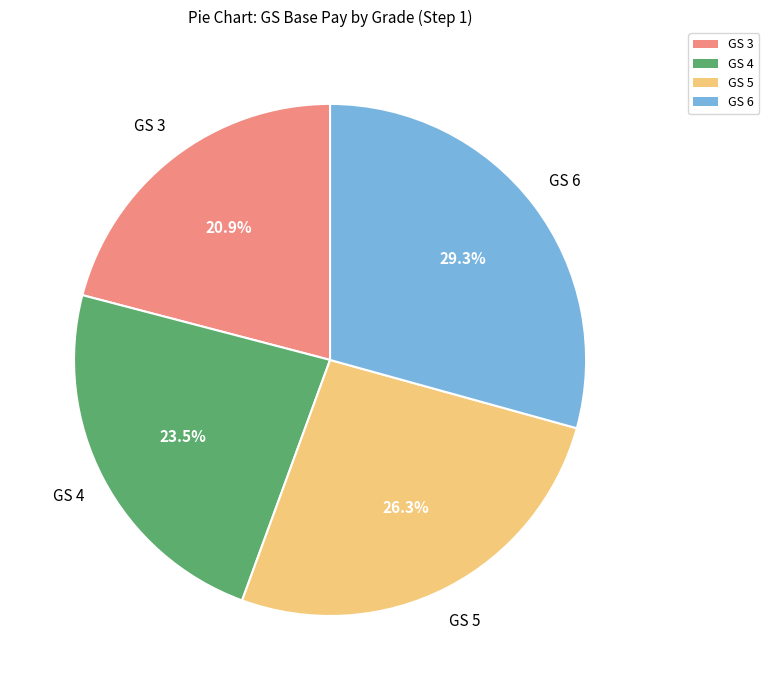

To the nearest percent, what percentage of the pie is GS 6?

29%